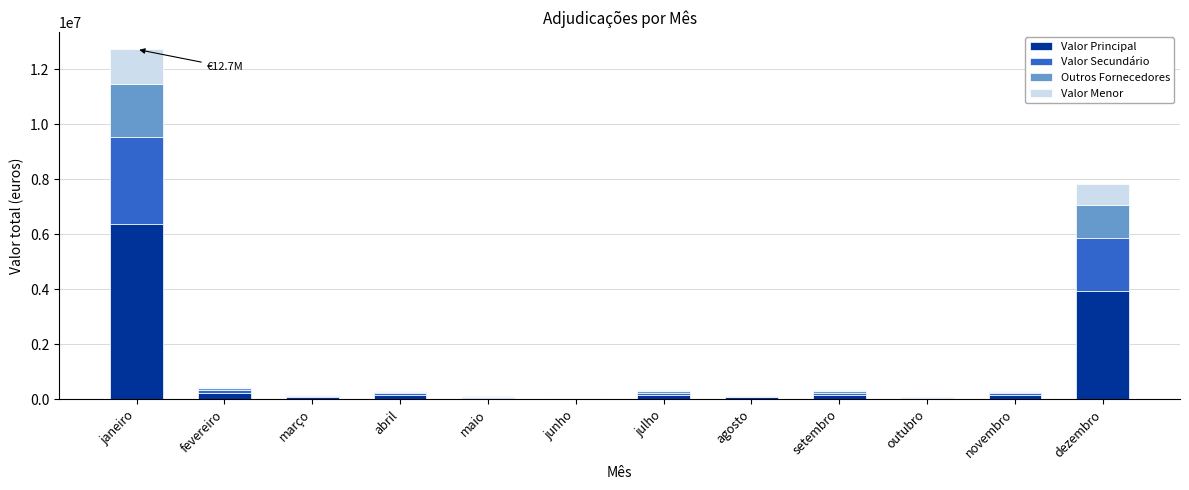

At which category is the sum across all series the highest?

janeiro